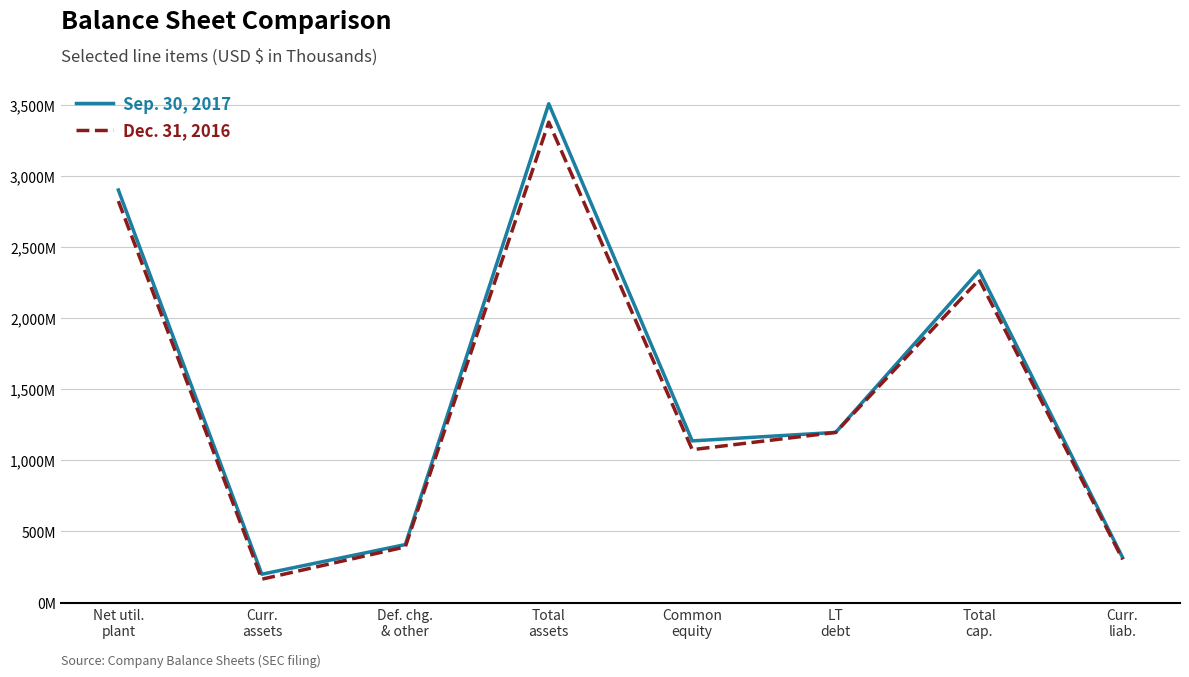

What is the label of the 3rd point from the right?

LT
debt